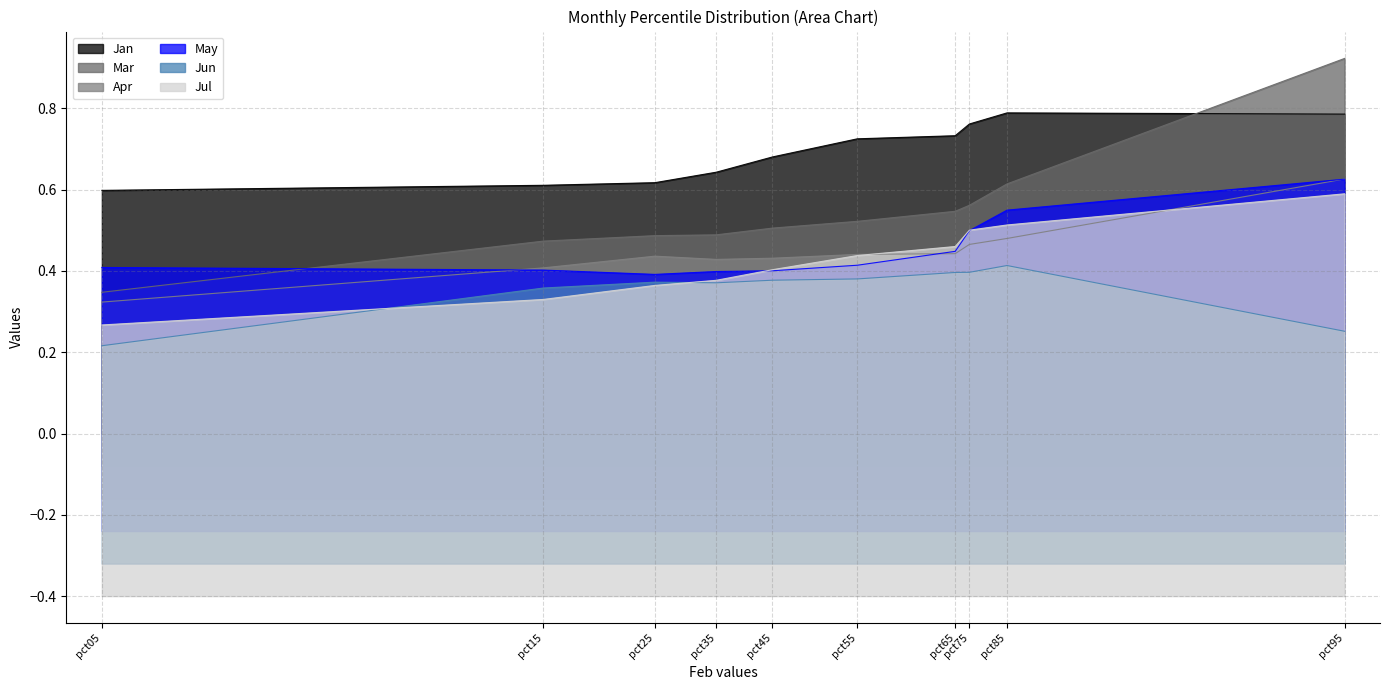

At which category does Apr reach its first local valley?

pct35